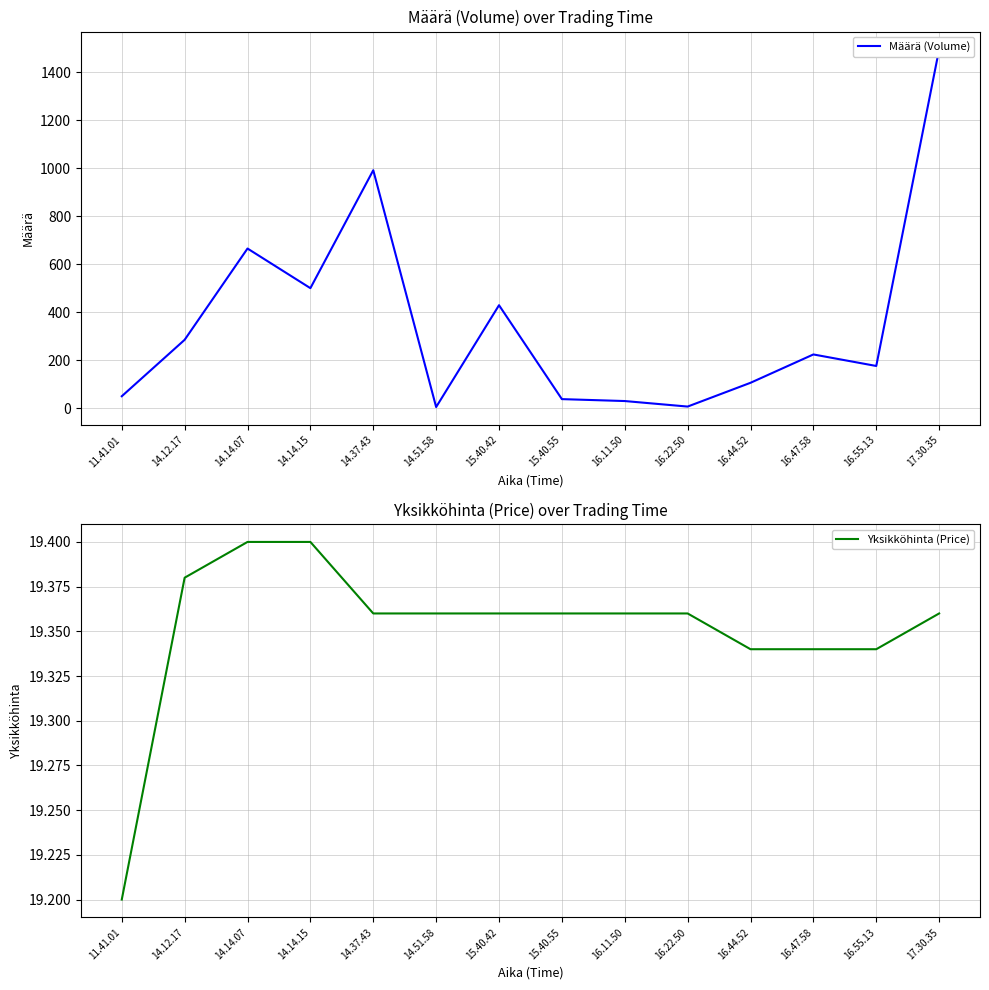

What is the sum of all Määrä (Volume) values?

5000.0